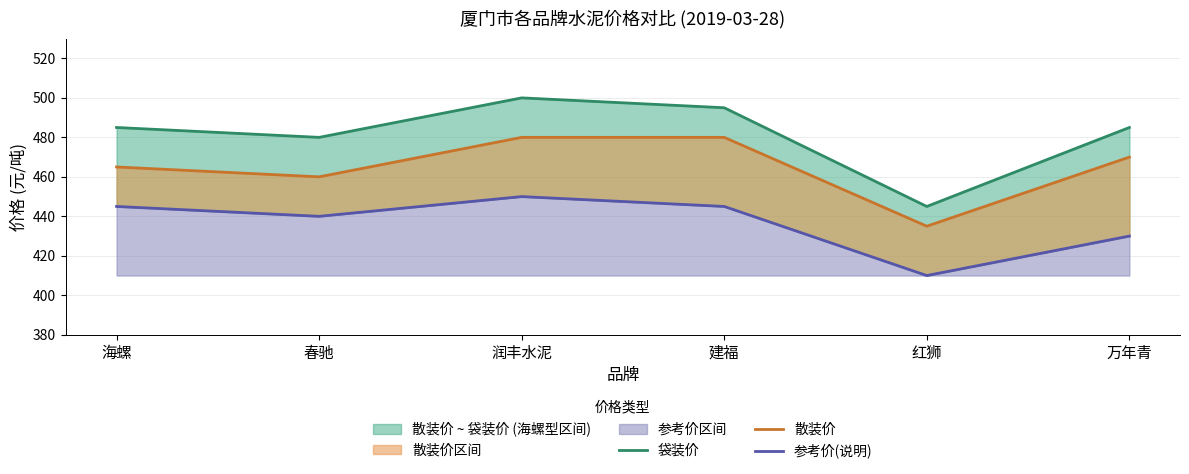

What is the spread (max minus min) of values at 春驰?

40